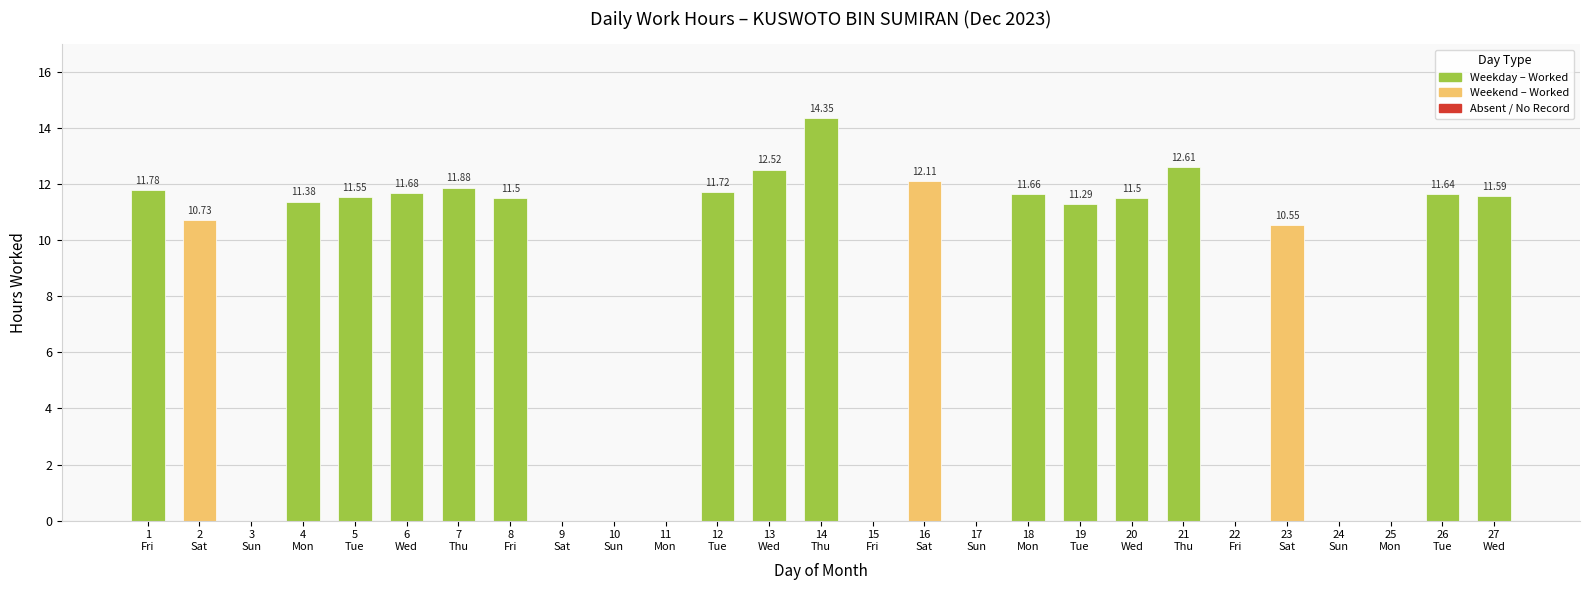

What is the sum of all values?

212.0